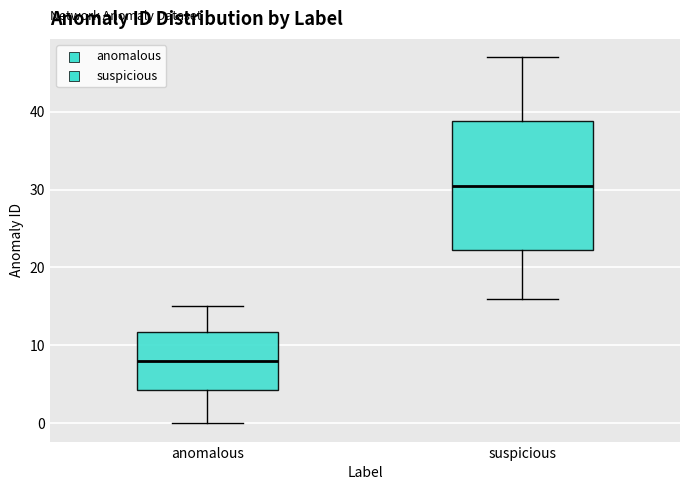

Reading left to right, transcribe this box plot: for each box, give where its median line is, the range the box spans, and where its two whiskers end, as read against the y-axis. The values are not printed on the chart, so give them approximately, as read against the axis.

anomalous: median 8, box 4 to 12, whiskers 0 to 15
suspicious: median 31, box 22 to 39, whiskers 16 to 47